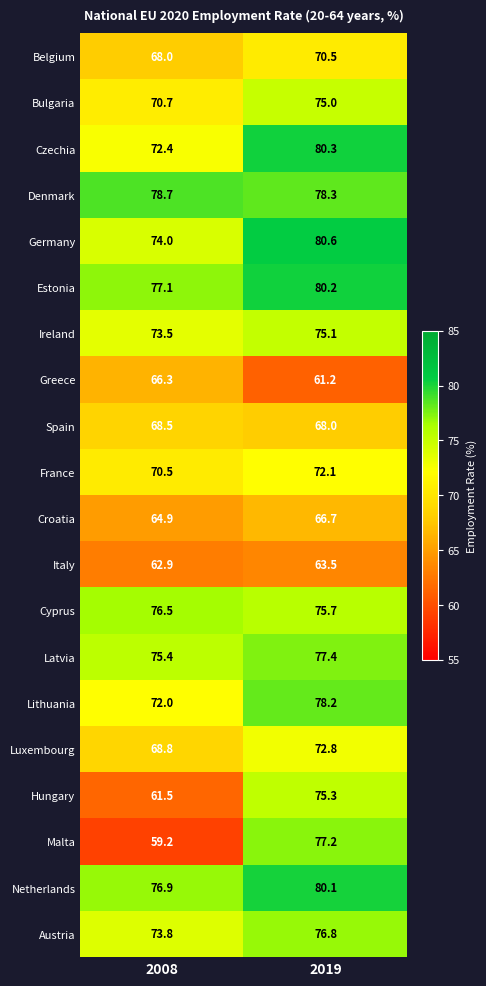

What is the total value across all series at 2019?

1485.0